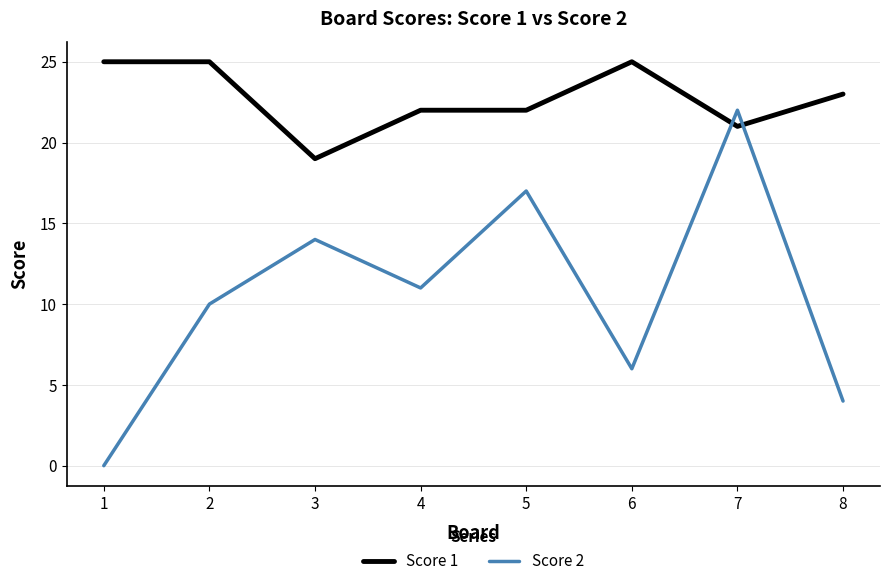

At which label does Score 1 first exceed 23?

1